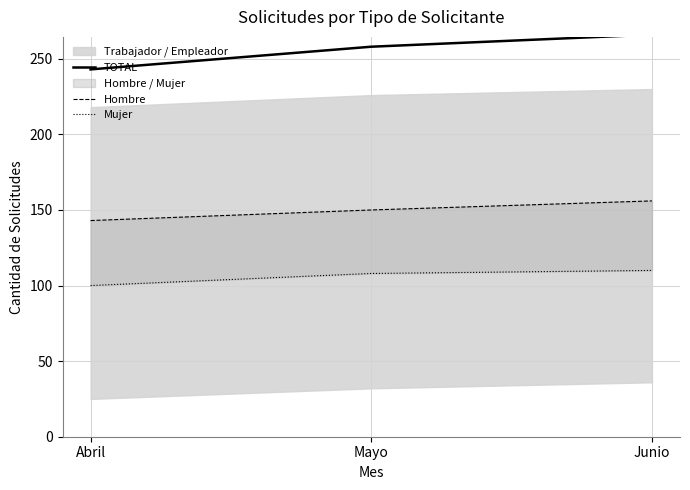

The Mujer series shows 137 at Abril. True or false?

False